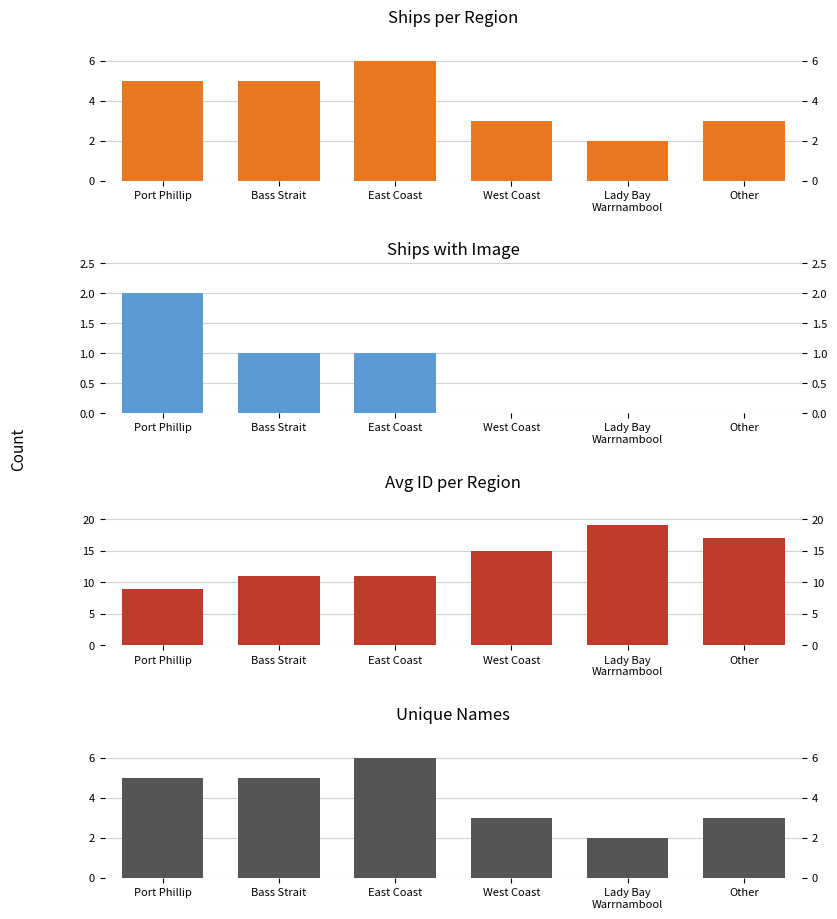

What is the sum of all Unique Names values?

24